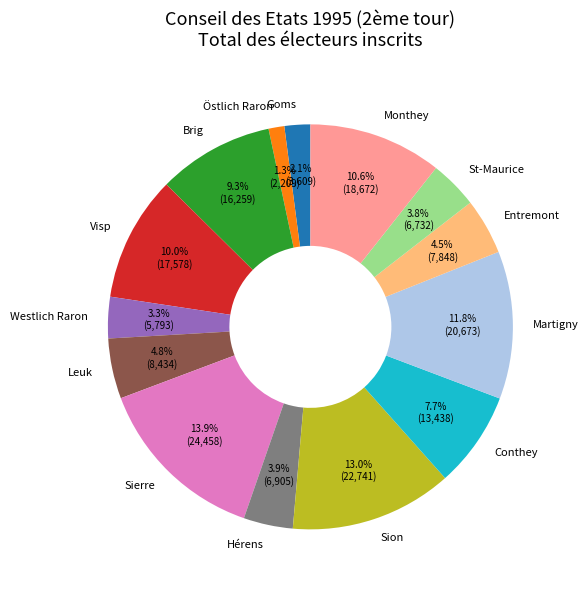

Count the number of slices in the pie.

14